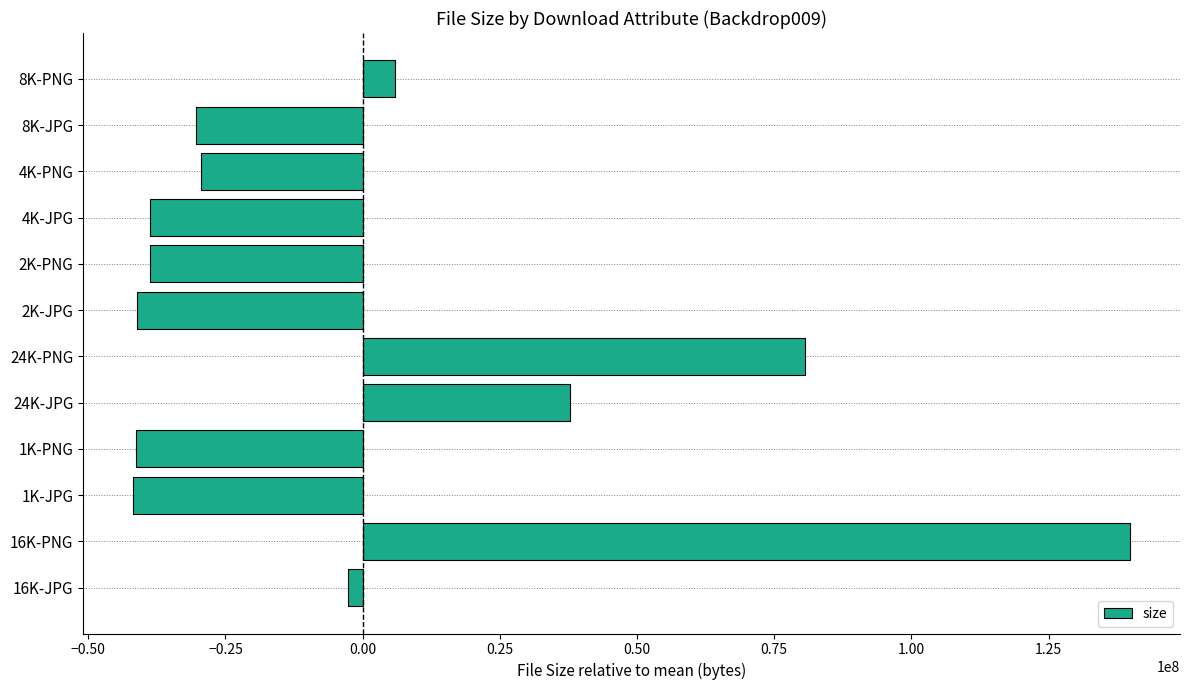

At which label is the value closest to 49002389?

24K-JPG